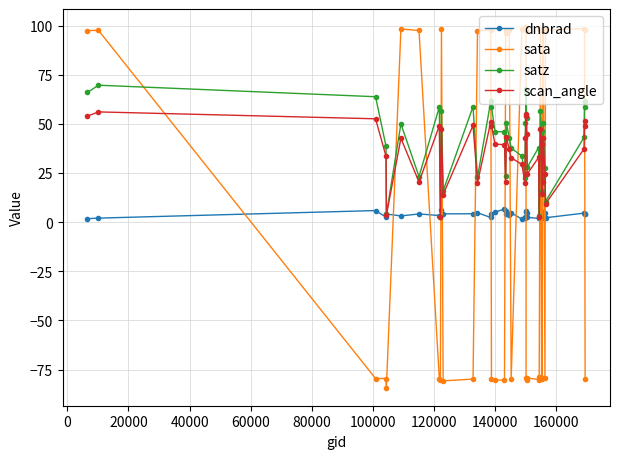

After their last crossing, which series has the higher values: sata or scan_angle?

scan_angle